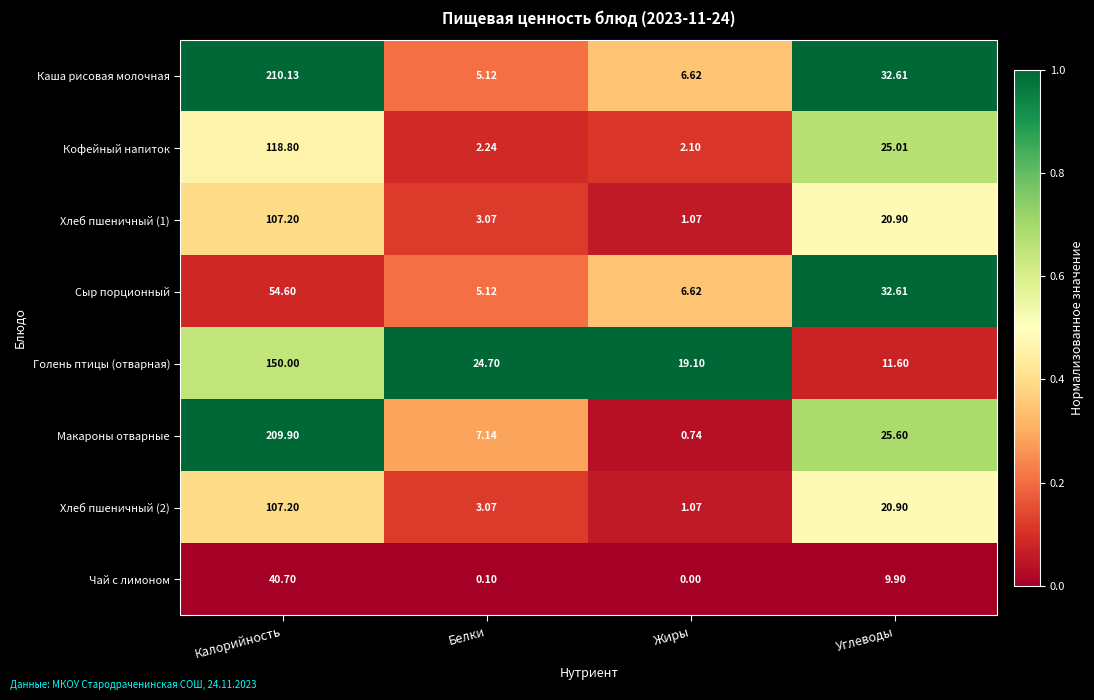

At which label is Сыр порционный closest to 29?

Углеводы